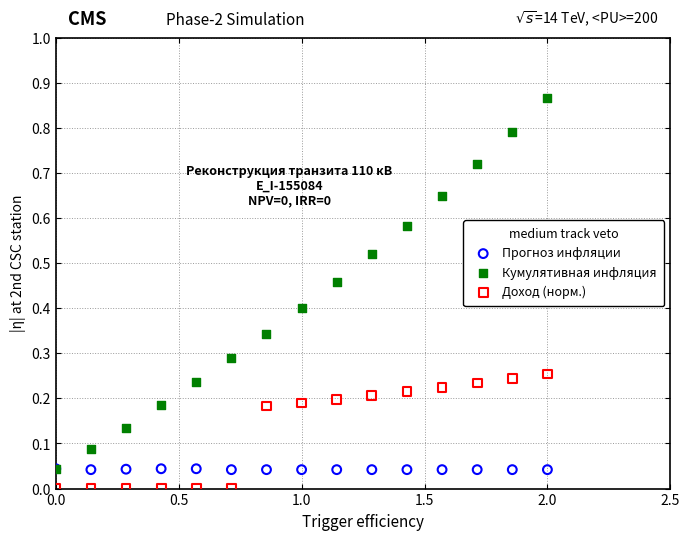

What are all the series names shown in the legend?

Прогноз инфляции, Кумулятивная инфляция, Доход (норм.)